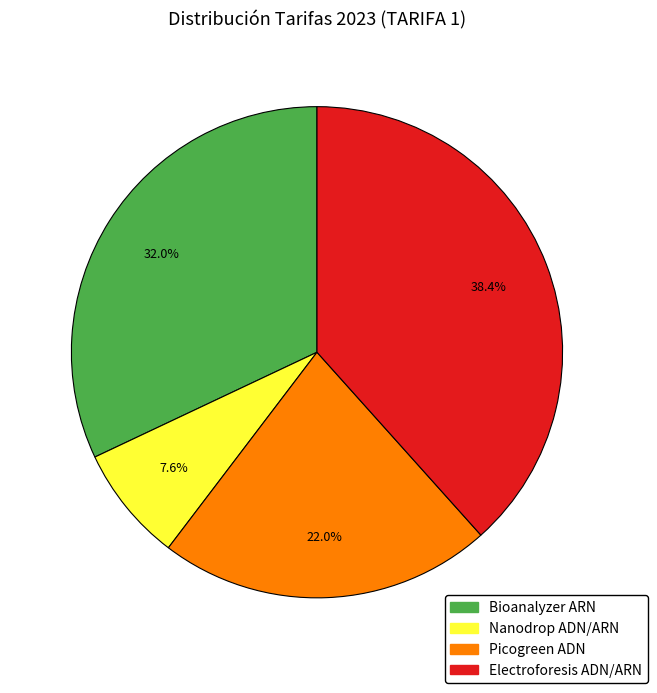

To the nearest percent, what is the difference between the largest and smallest slice percentages?

31%